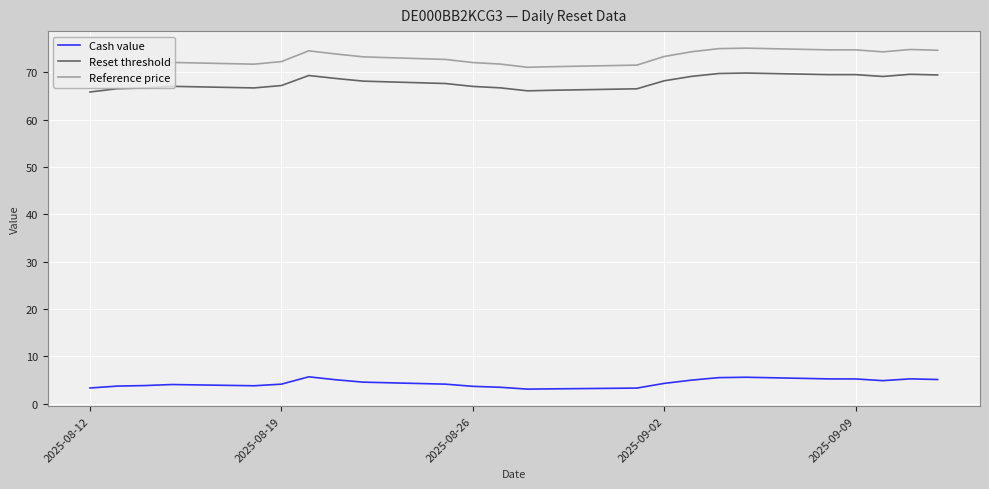

What is the maximum value shown in the chart?

75.1